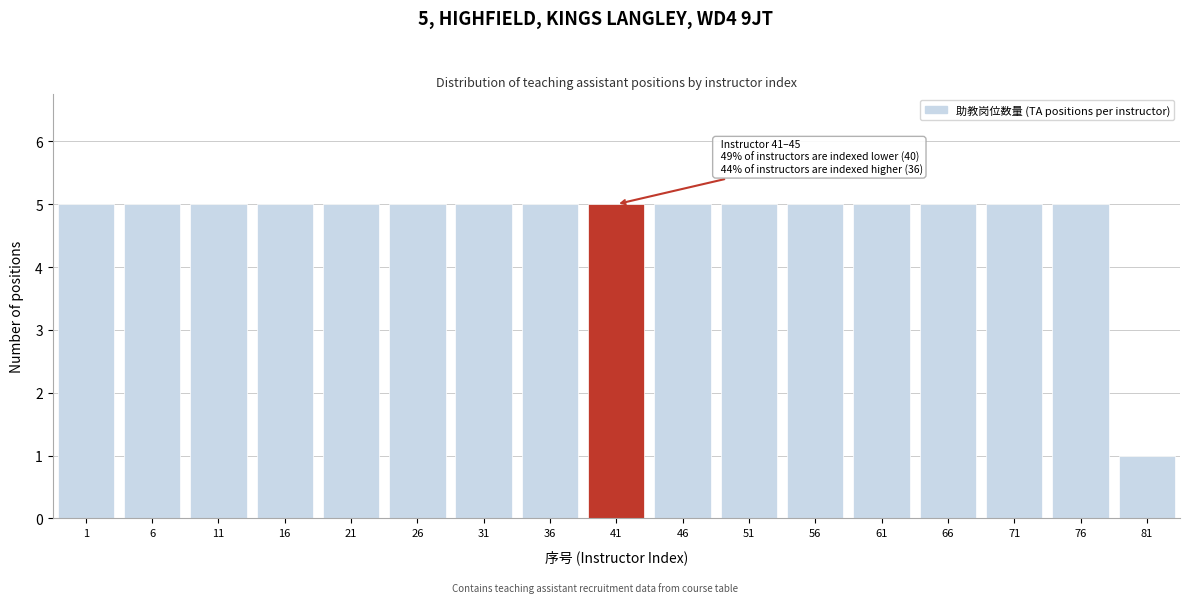

Reading right to left, list all the values displayed in this chart.

81=1	76=5	71=5	66=5	61=5	56=5	51=5	46=5	41=5	36=5	31=5	26=5	21=5	16=5	11=5	6=5	1=5